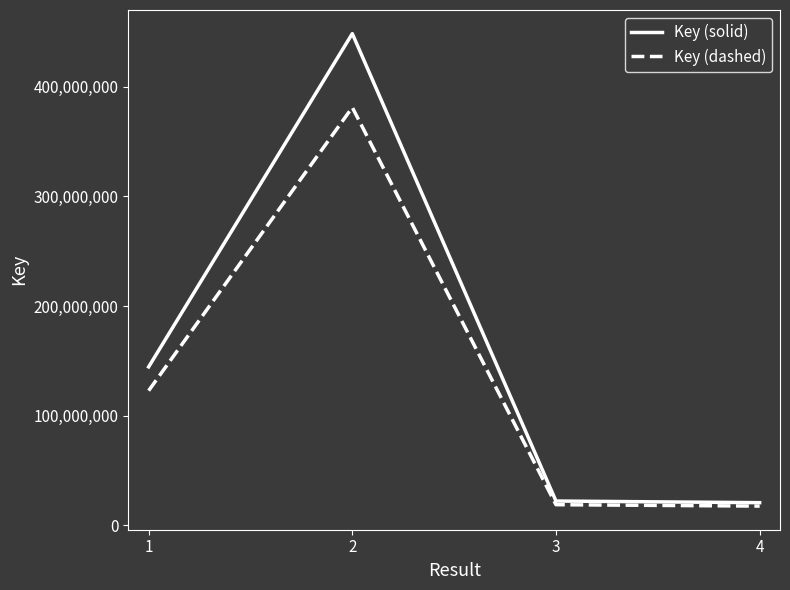

Which series has the largest total across all categories?

Key (solid)